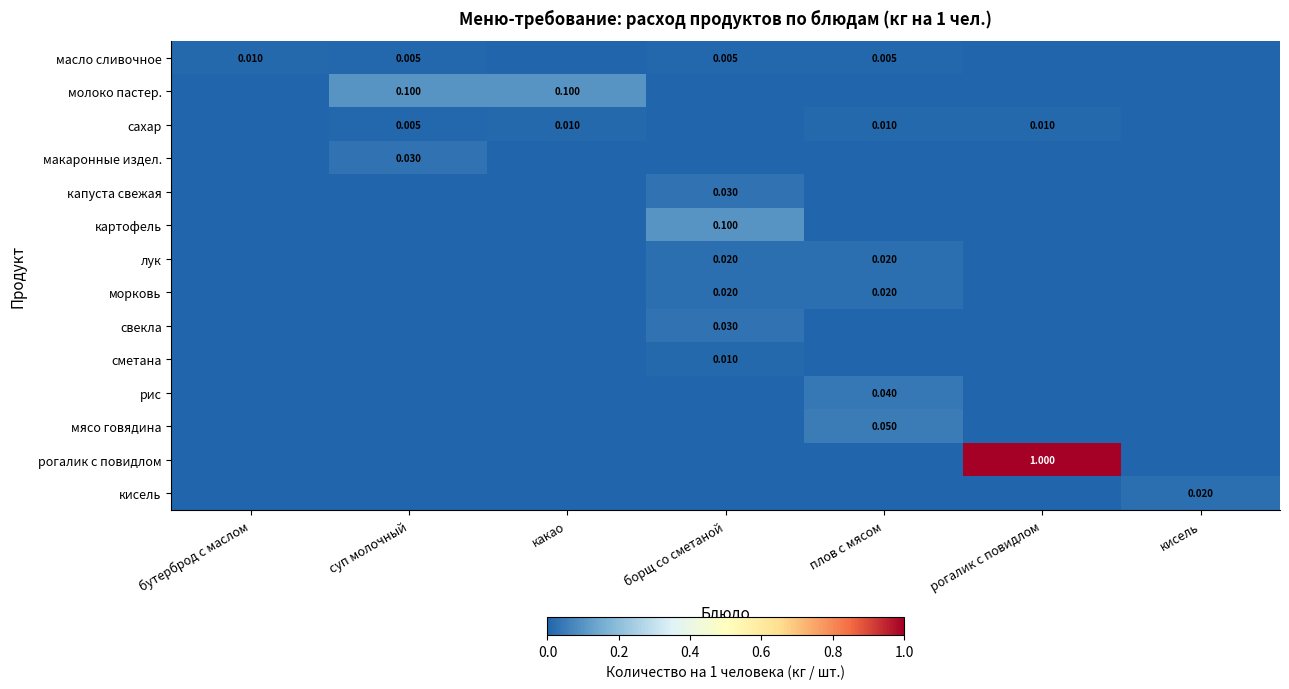

At how many categories does at least one series exceed 0?

7